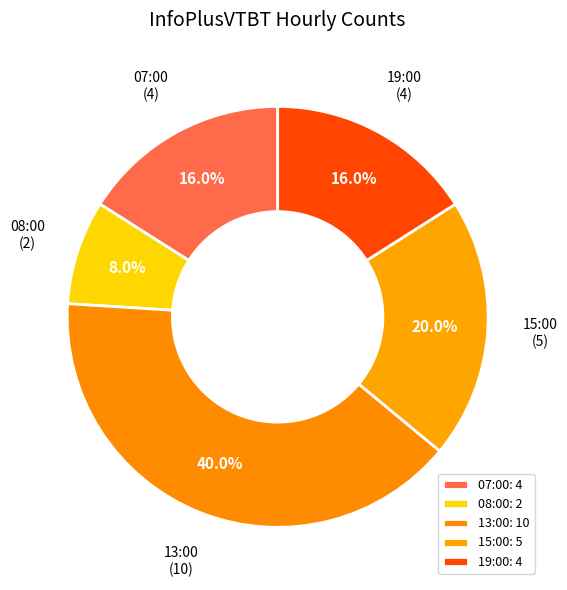

Do 07:00 and 15:00 together represent more than half of the pie?

No